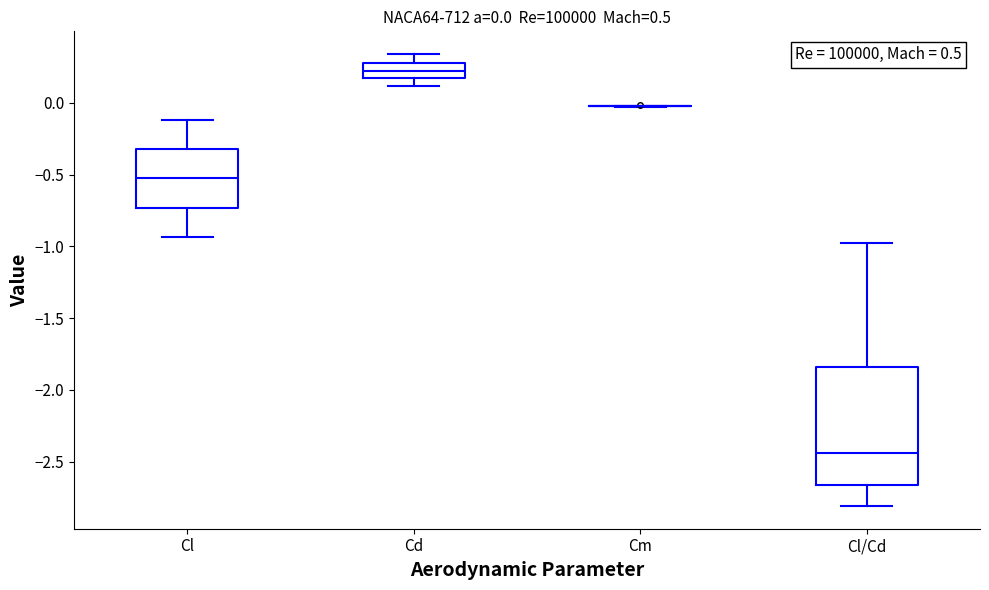

Comparing the boxes themselves (not the whiskers), which one is the tallest?

Cl/Cd